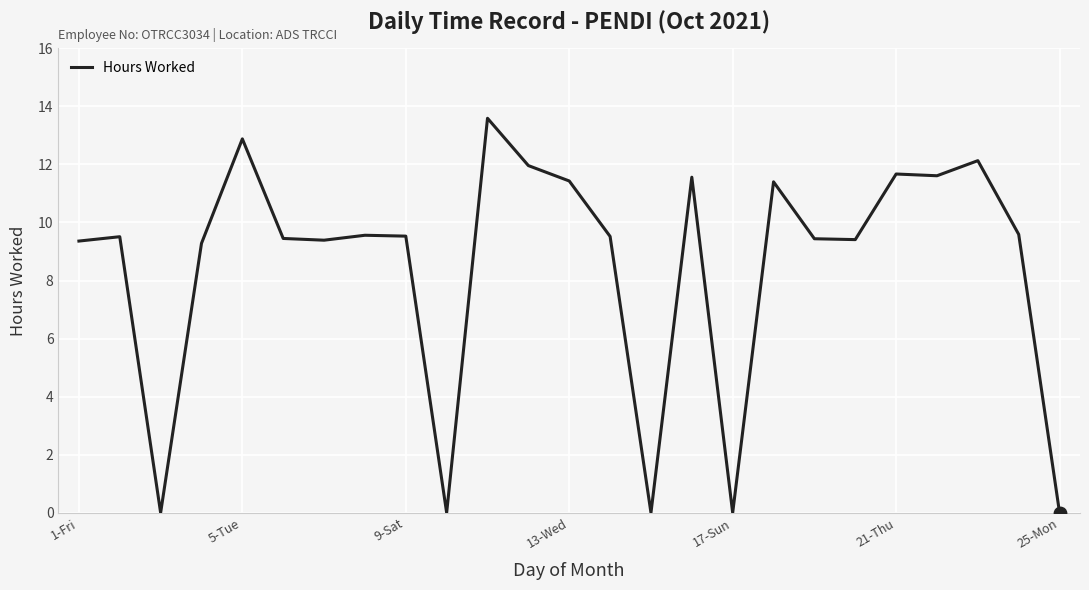

What is the maximum value shown in the chart?

13.6